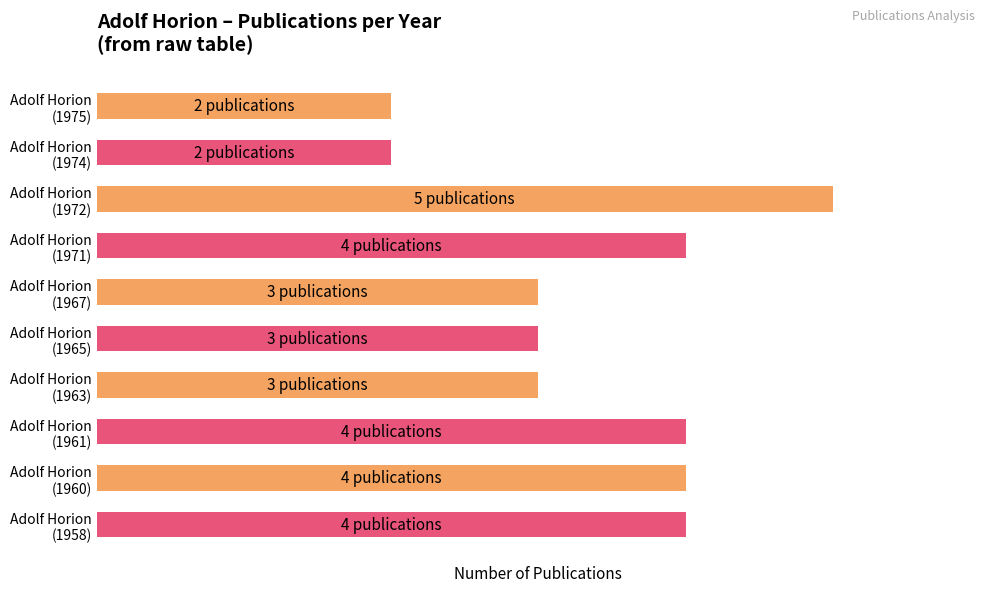

Does the chart contain any negative values?

No